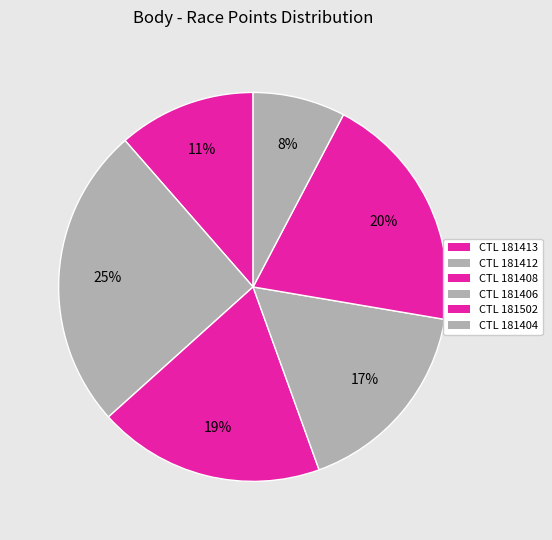

How many segments does this pie chart have?

6